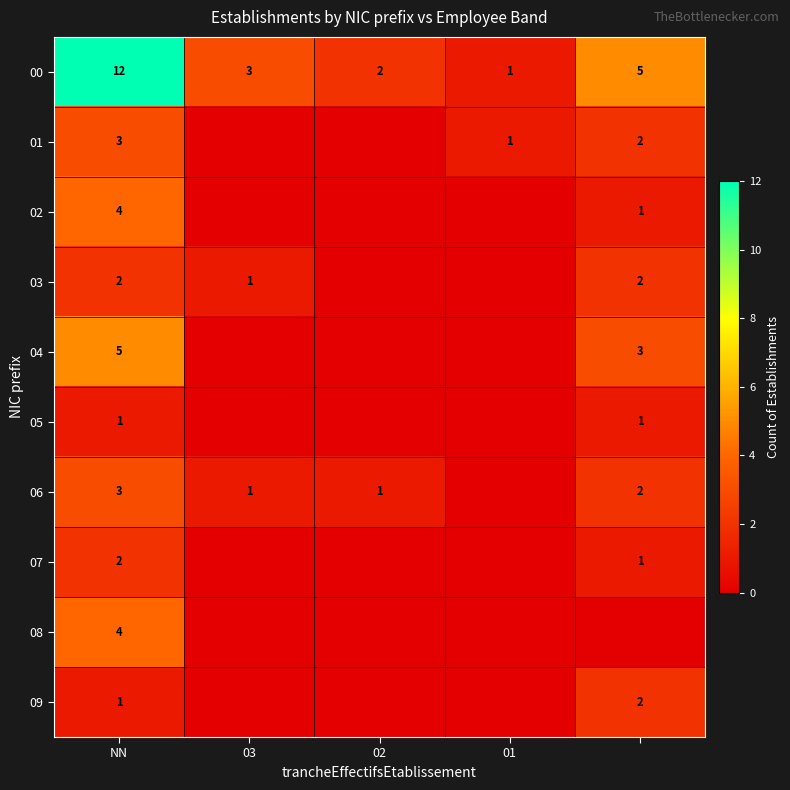

At which category is the sum across all series the highest?

NN